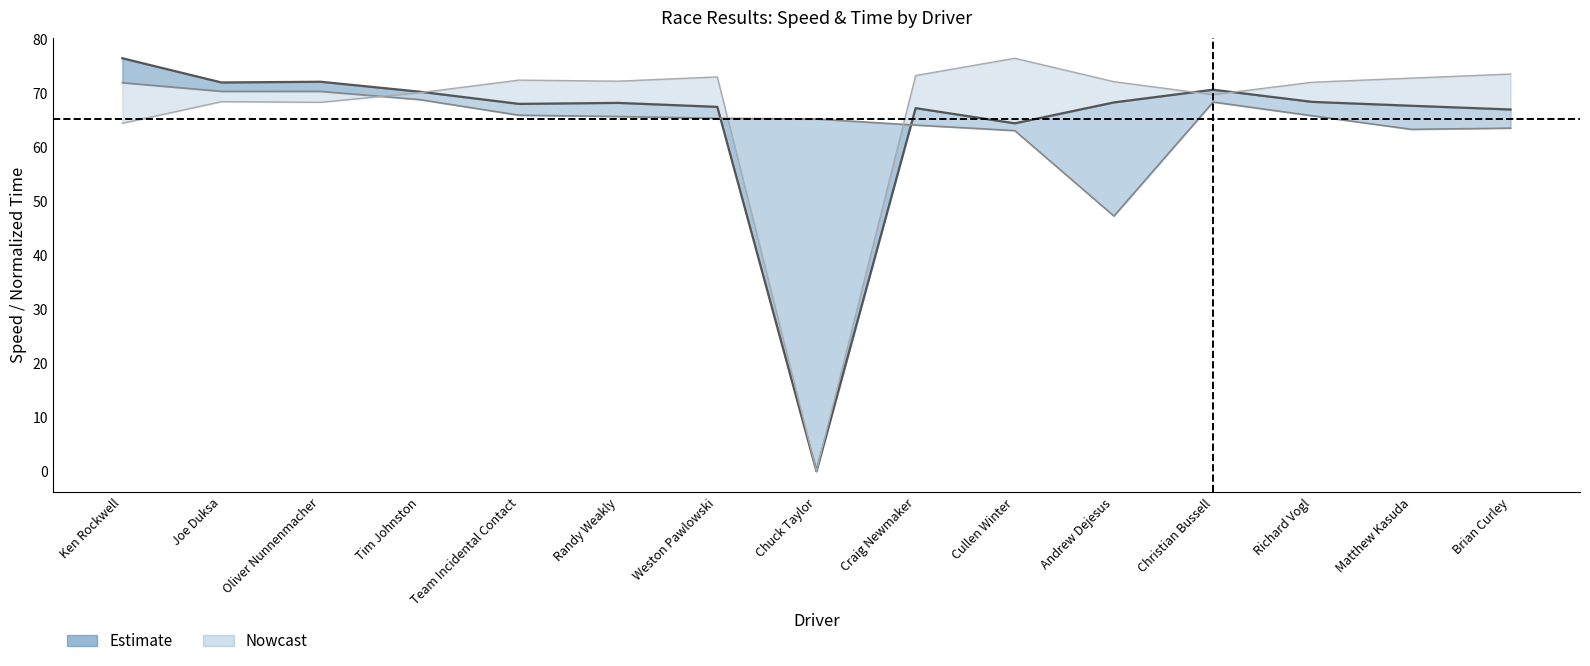

How many positive values does the Best Speed series have?

14